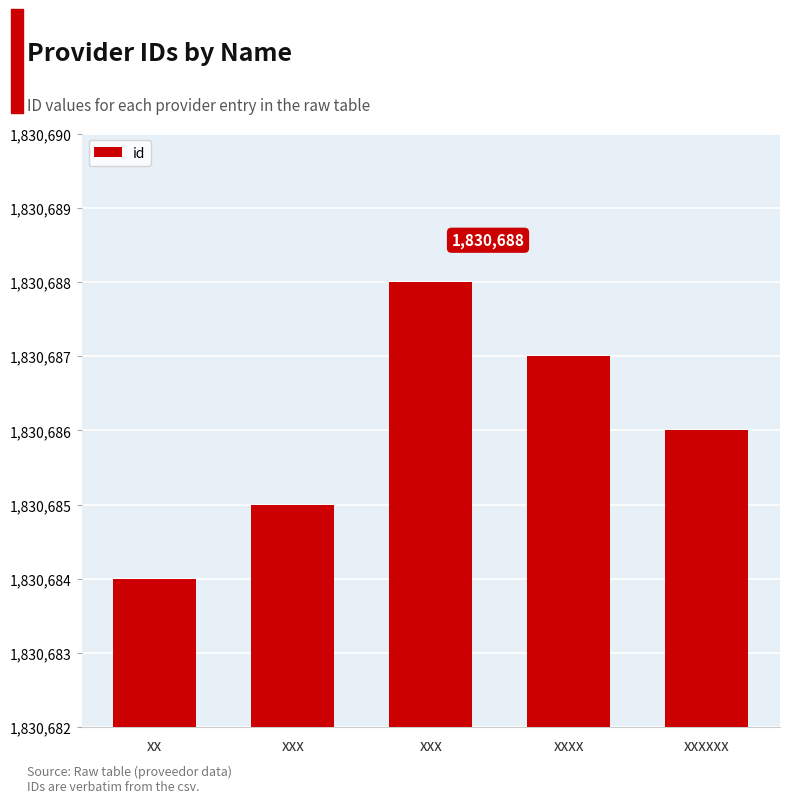

What is the approximate value at xxx?

1830688